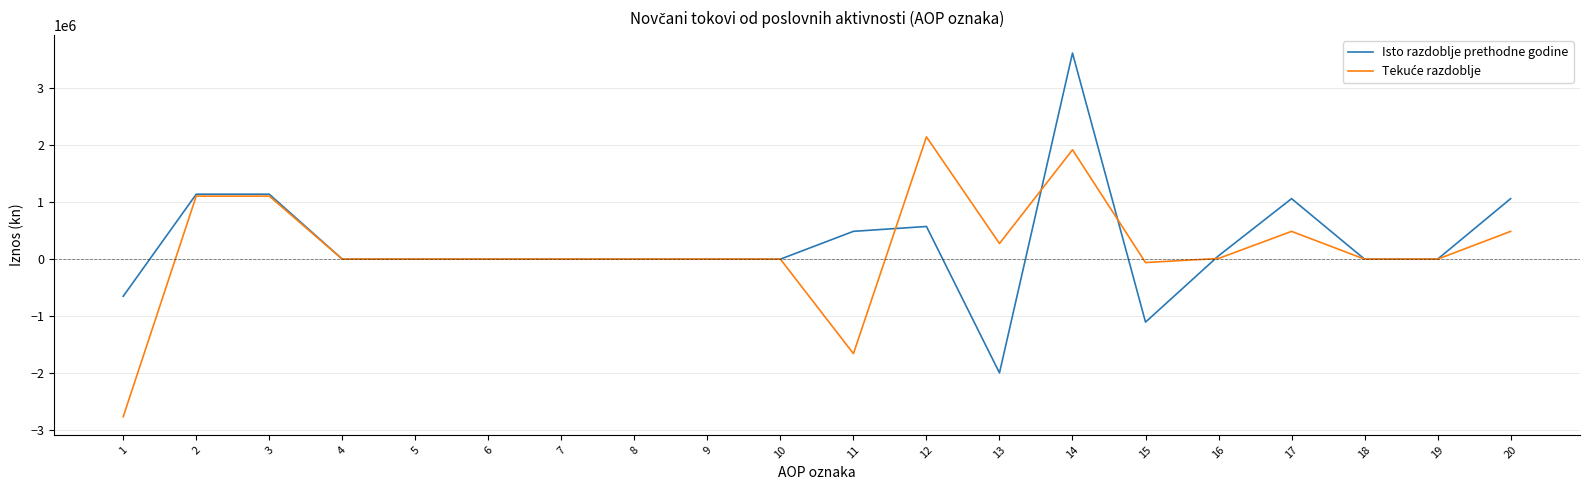

Which series changed the most between 1 and 11?

Isto razdoblje prethodne godine